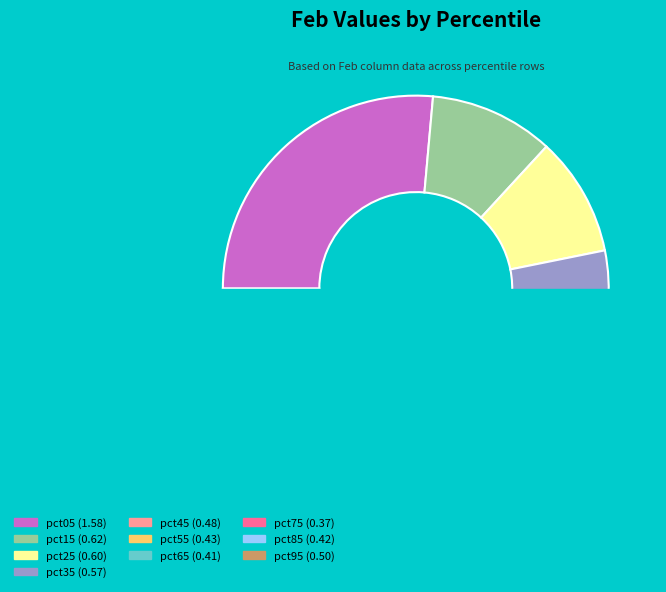

Is the sum of pct95 and pct05 greater than half?

No